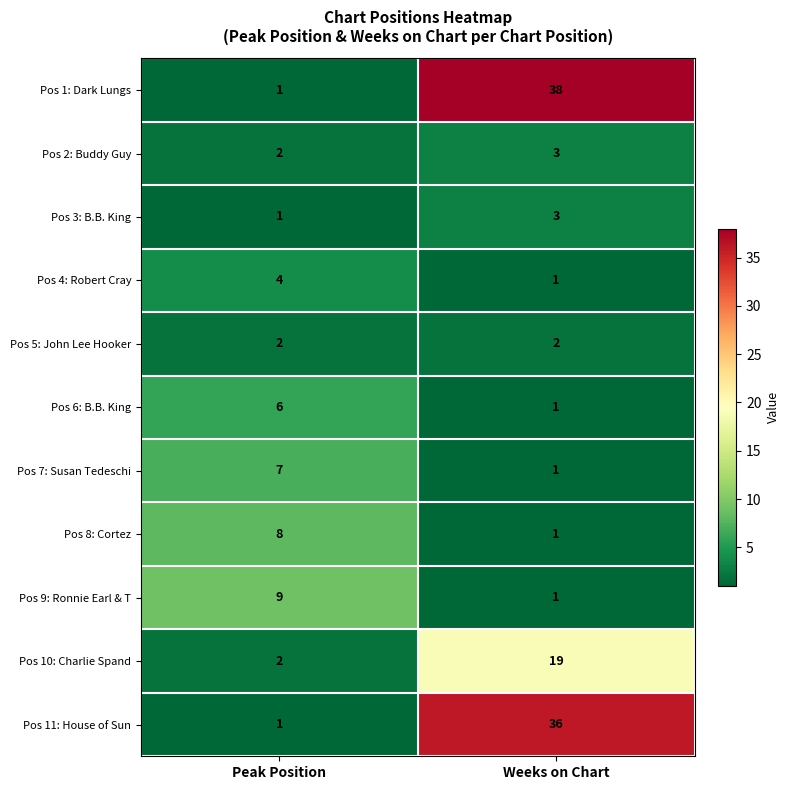

List the labels in order of Pos 1: Dark Lungs value, largest first.

Weeks on Chart, Peak Position